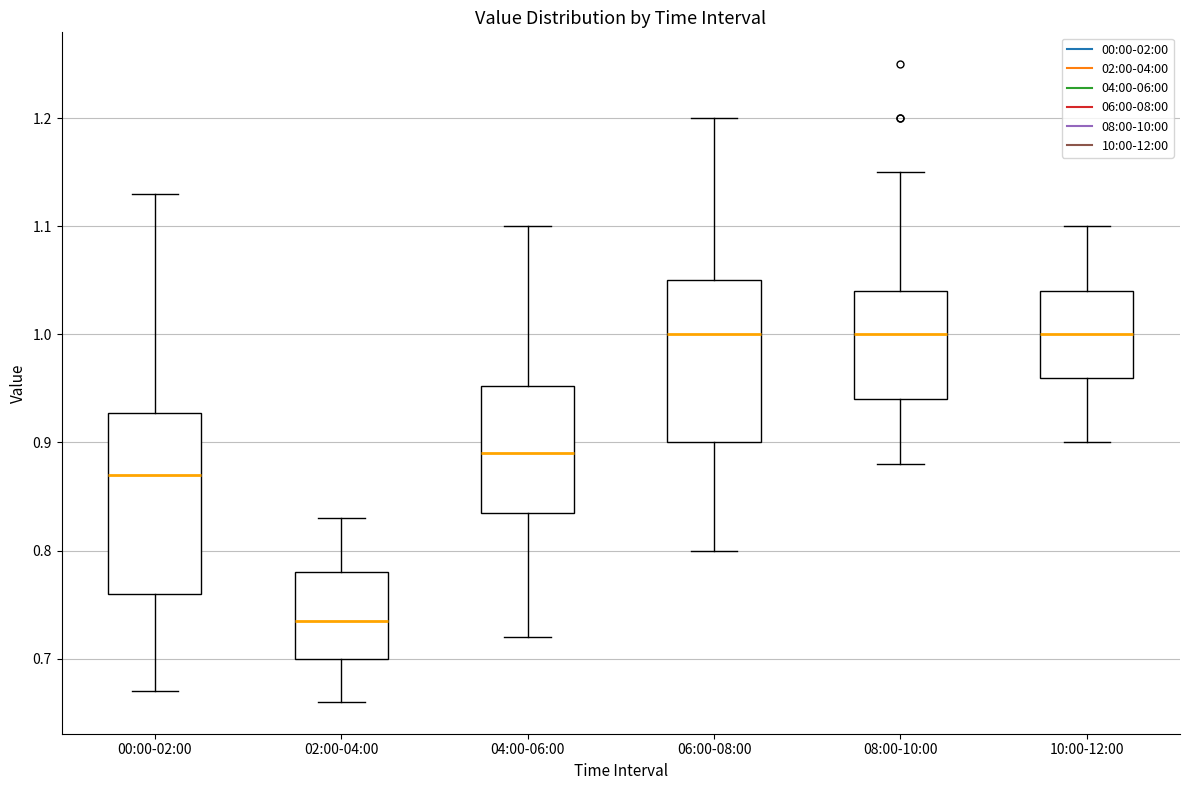

Where is the lower edge of the box for 06:00-08:00 on the y-axis? The values are not printed on the chart, so give them approximately, as read against the axis.

0.90